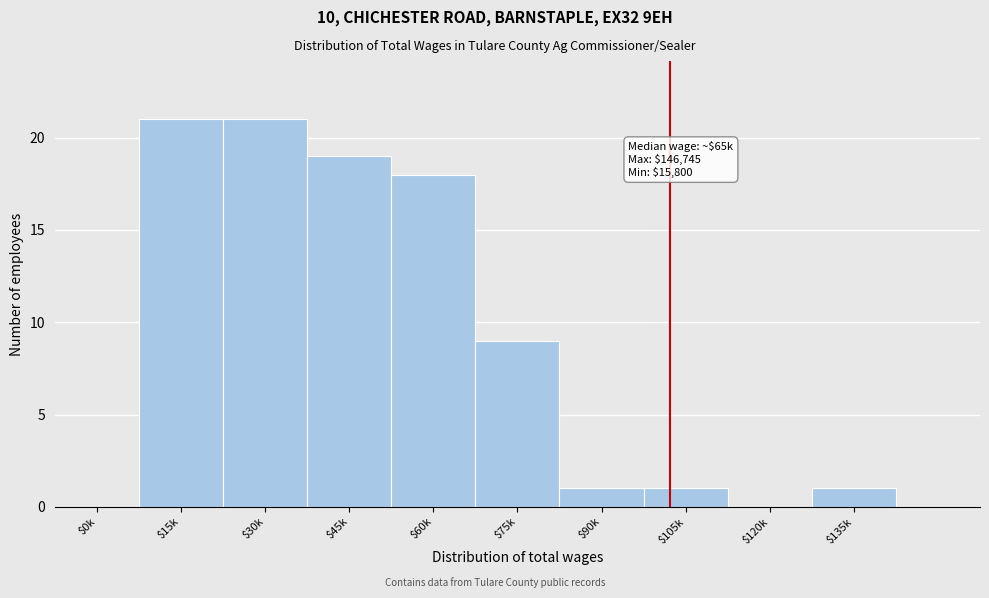

Is it true that the value at $45k is 19?

True